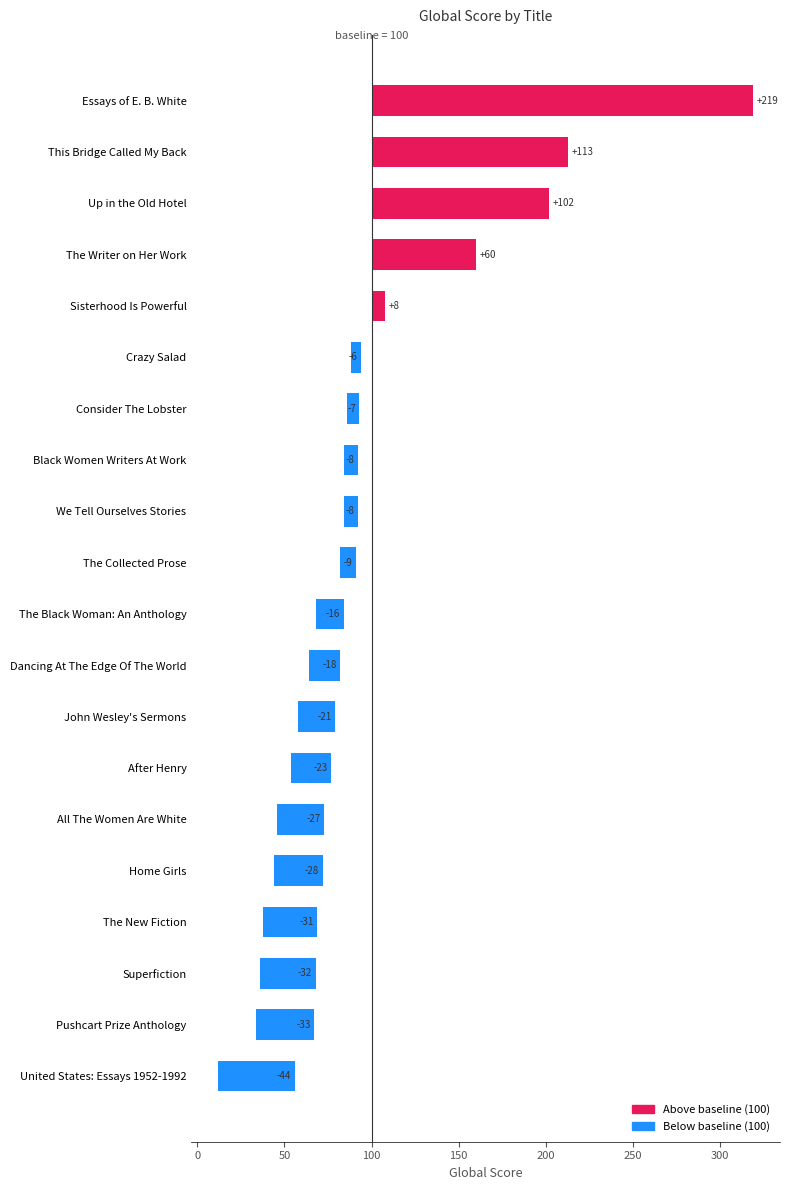

Where does the data first go above -9?

Essays of E. B. White